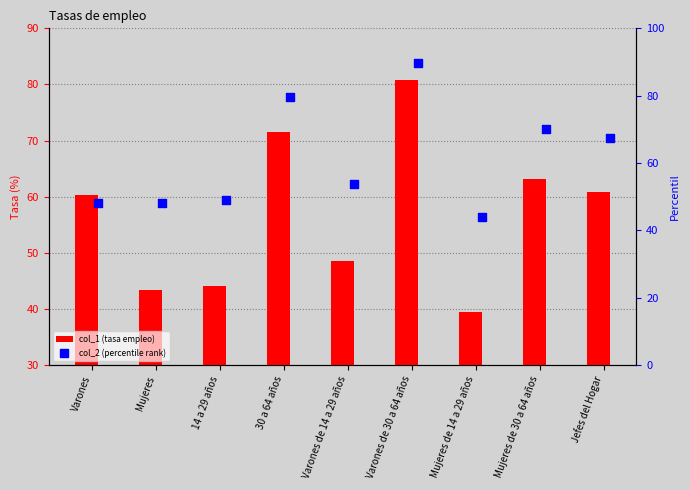

At which category is the sum across all series the highest?

Varones de 30 a 64 años